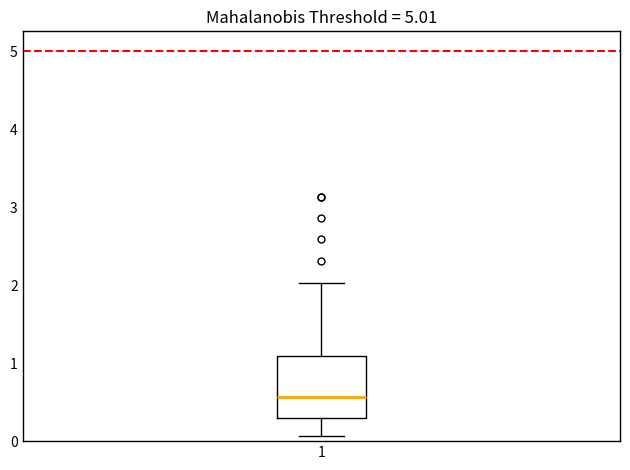

Transcribe this box plot: give where the median line is, the range the box spans, and where the two whiskers end, as read against the y-axis. The values are not printed on the chart, so give them approximately, as read against the axis.

median 0.6, box 0.3 to 1.1, whiskers 0.1 to 2.0